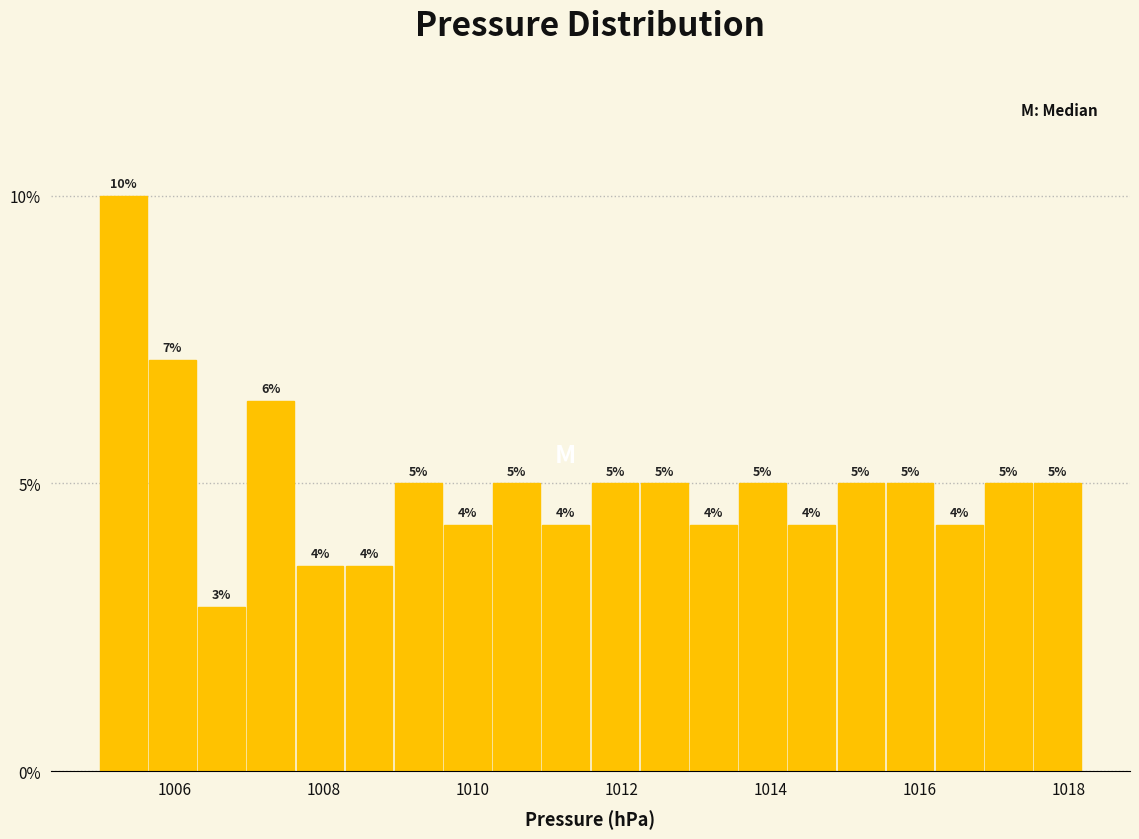

Around what value on the x-axis is the tallest bar? Give the approximate position of its centre, as read against the axis.

1005.4